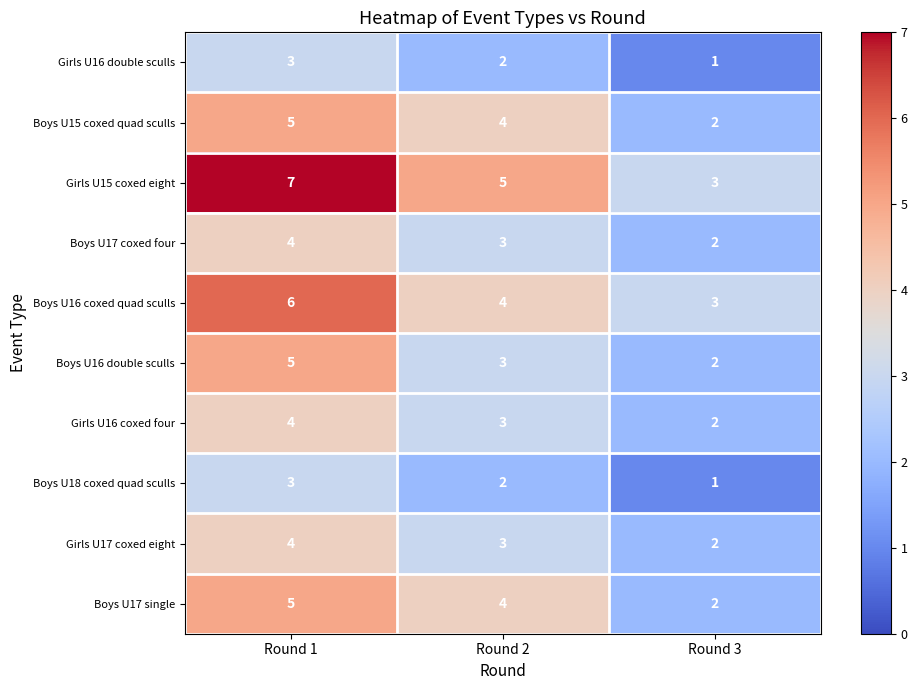

What value does the Girls U17 coxed eight series have at Round 2?

3